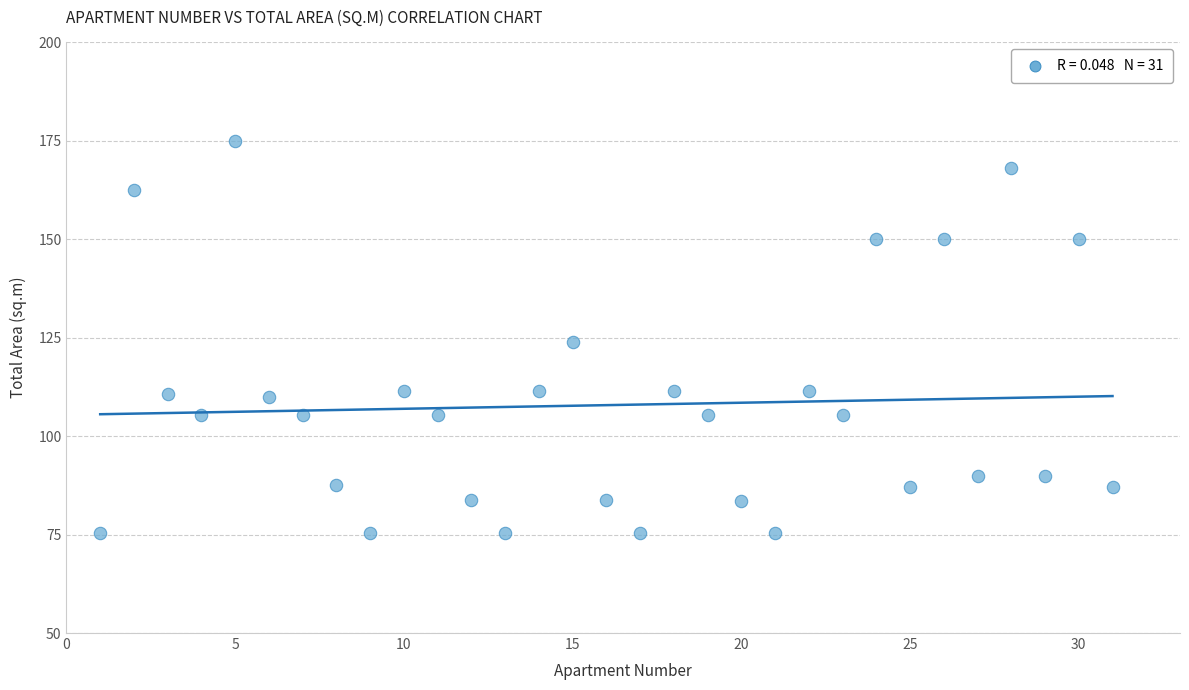

What is the range of X values (max minus min)?

30.0